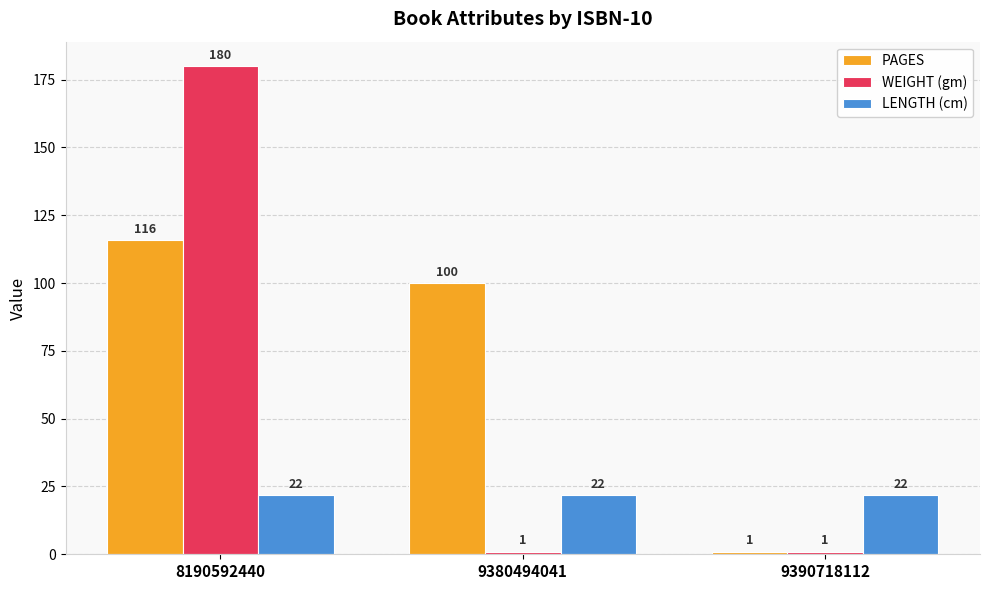

The value of WEIGHT (gm) at 9380494041 is 1. True or false?

True